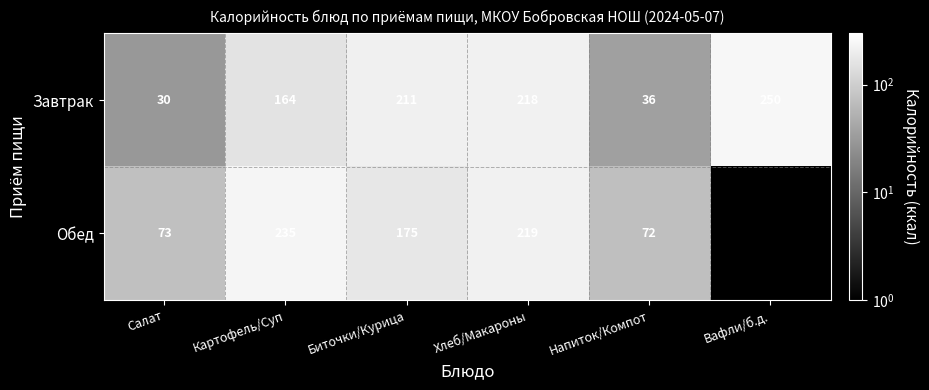

Between Картофель/Суп and Хлеб/Макароны, which is larger?

Хлеб/Макароны